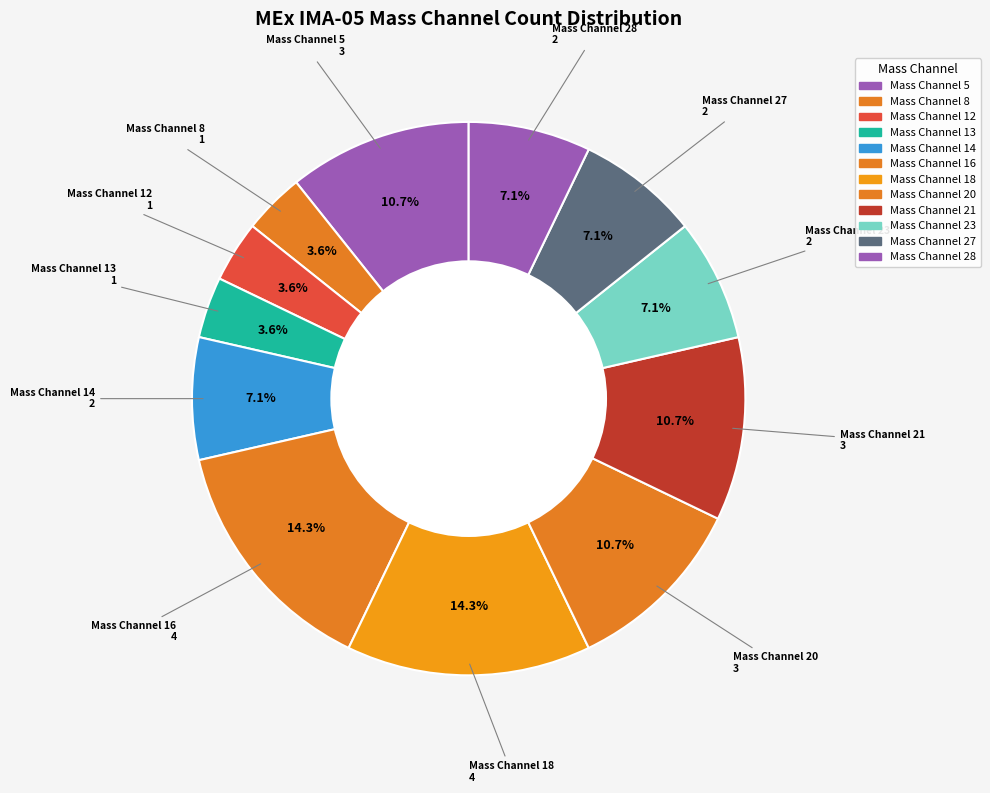

Count the number of slices in the pie.

12